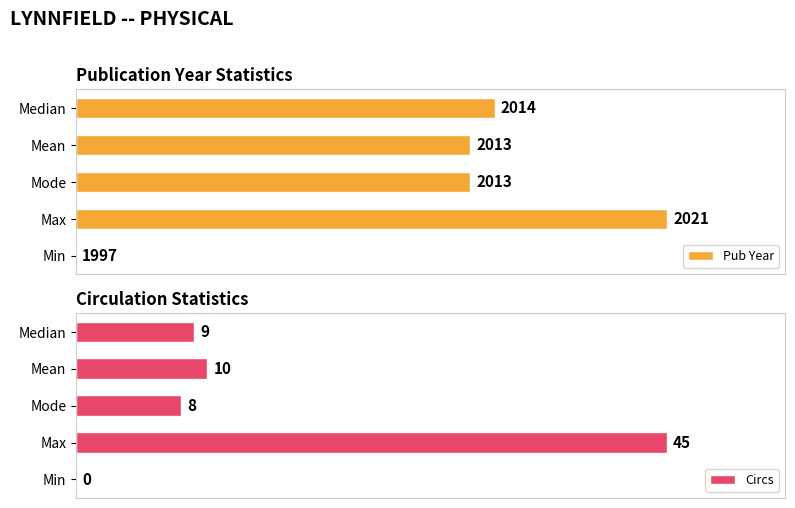

Is the value of Circs at Median greater than the value of Pub Year at Median?

No